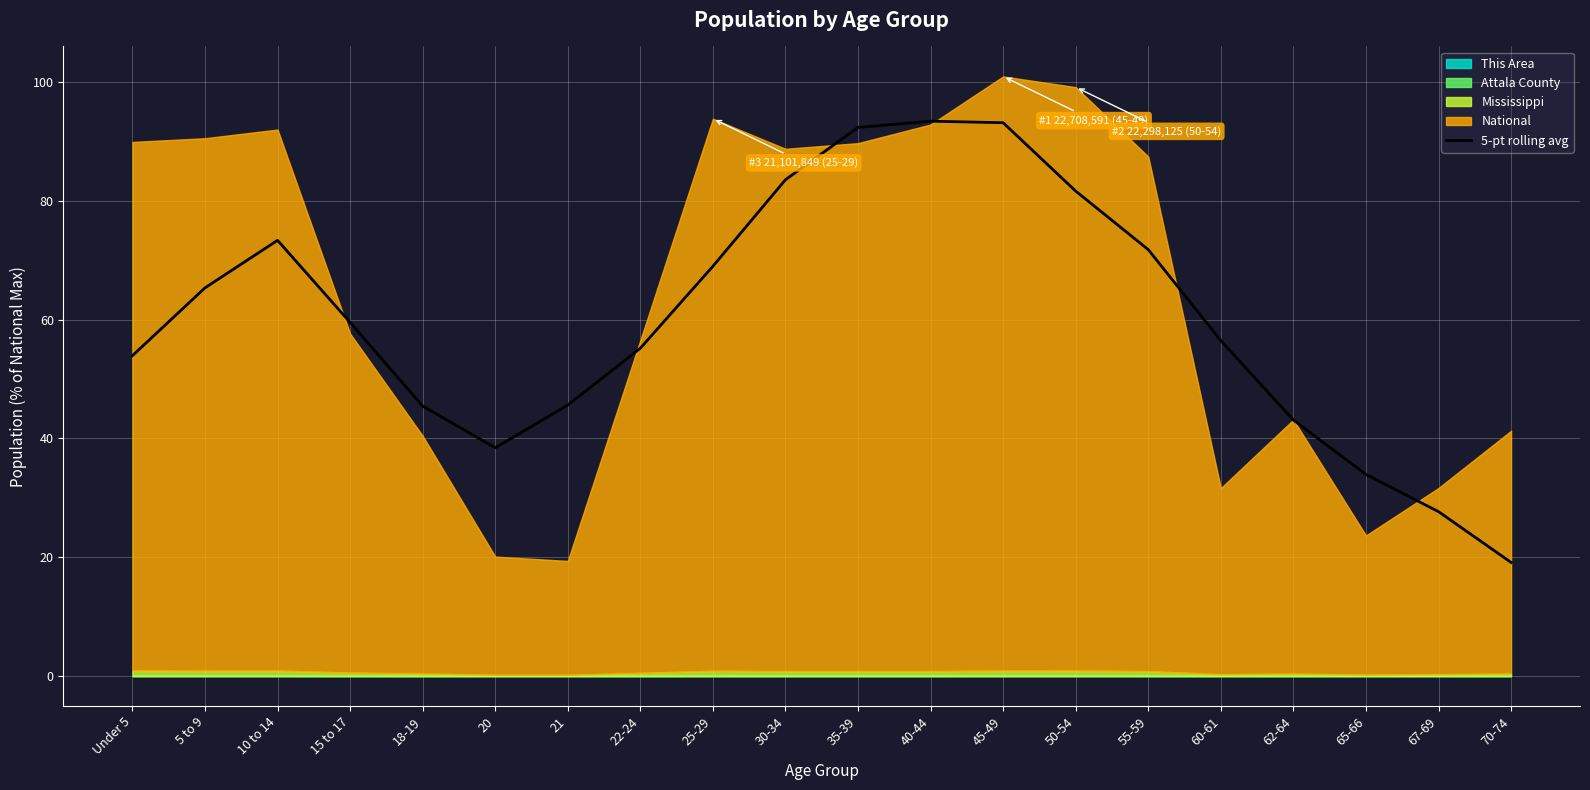

Rank the categories by value from highest to lowest.

40-44, 45-49, 35-39, 30-34, 50-54, 10 to 14, 55-59, 25-29, 5 to 9, 15 to 17, 60-61, 22-24, Under 5, 21, 18-19, 62-64, 20, 65-66, 67-69, 70-74